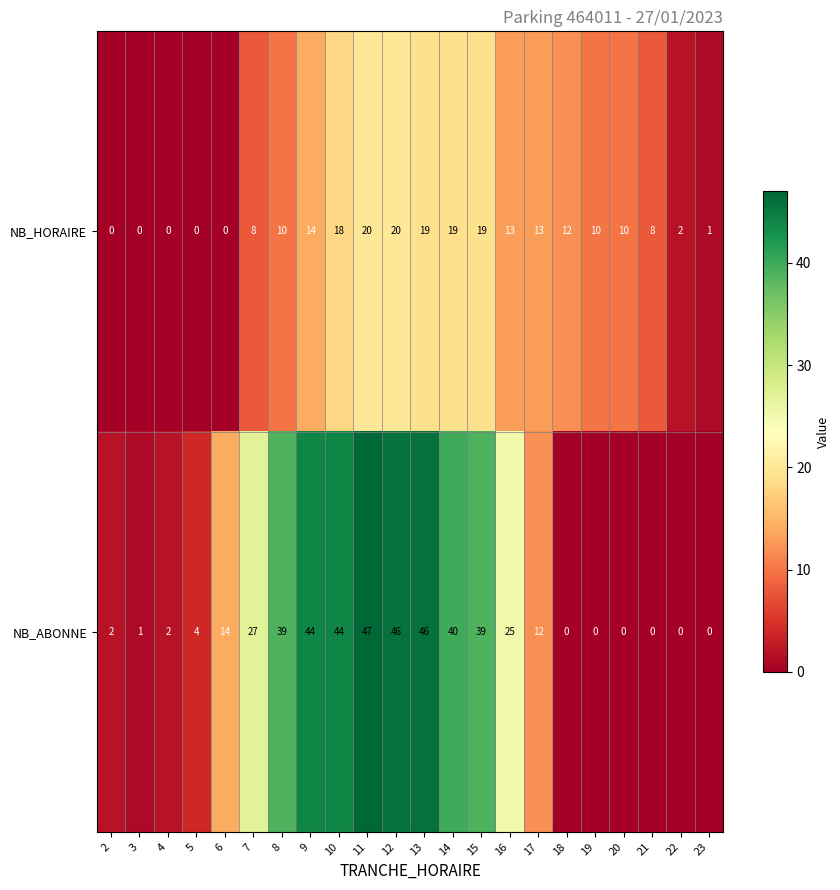

What is the approximate value of NB_ABONNE at 9, to the nearest 5?

45